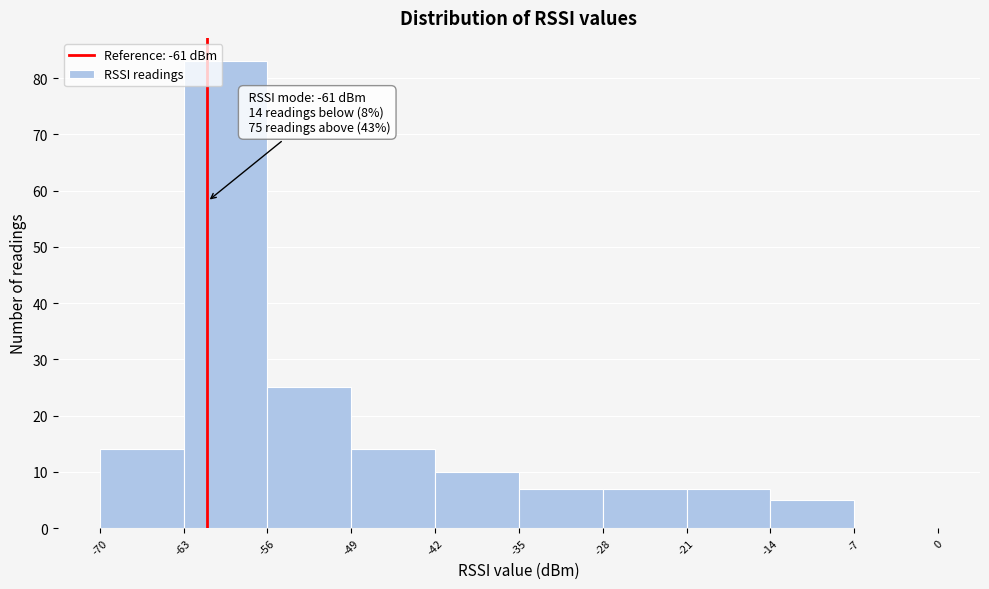

Over which range of the x-axis is the bar tallest?

-63 to -56